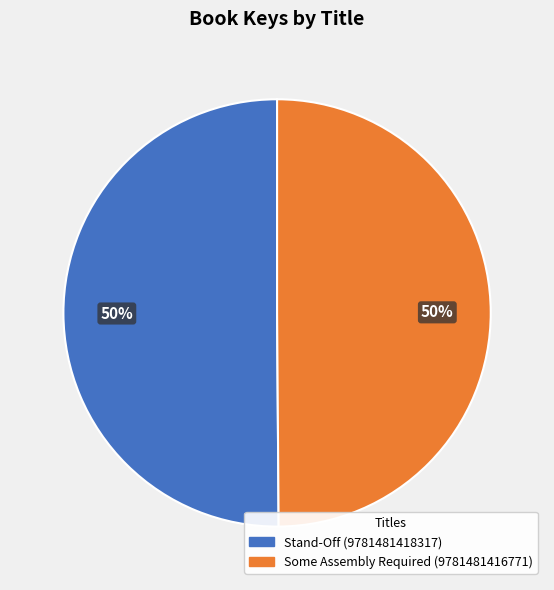

Combined, do Stand-Off (9781481418317) and Some Assembly Required (9781481416771) account for over 50%?

Yes